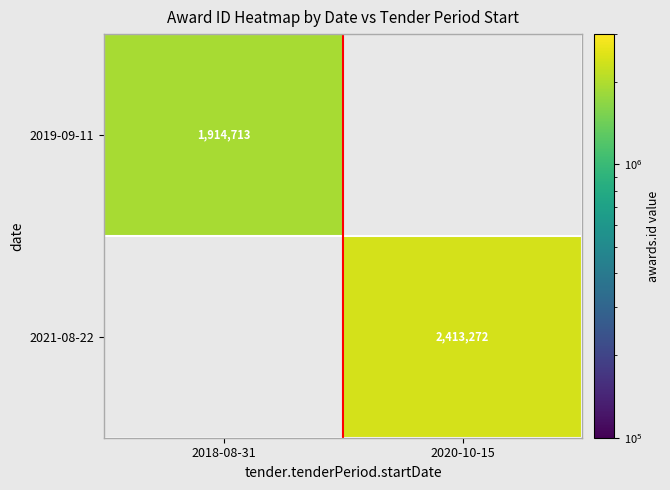

The value of 2021-08-22 at 2020-10-15 is 894916. True or false?

False